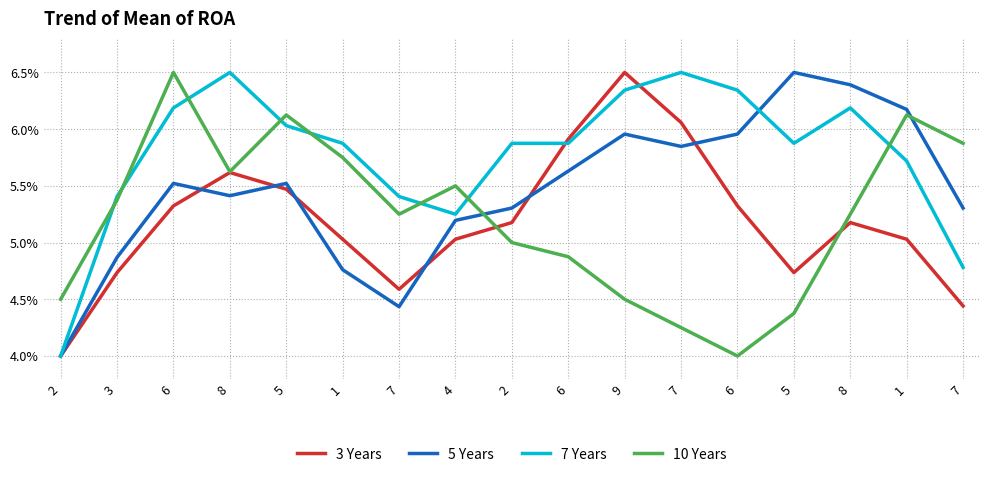

How many lines are shown in the chart?

4